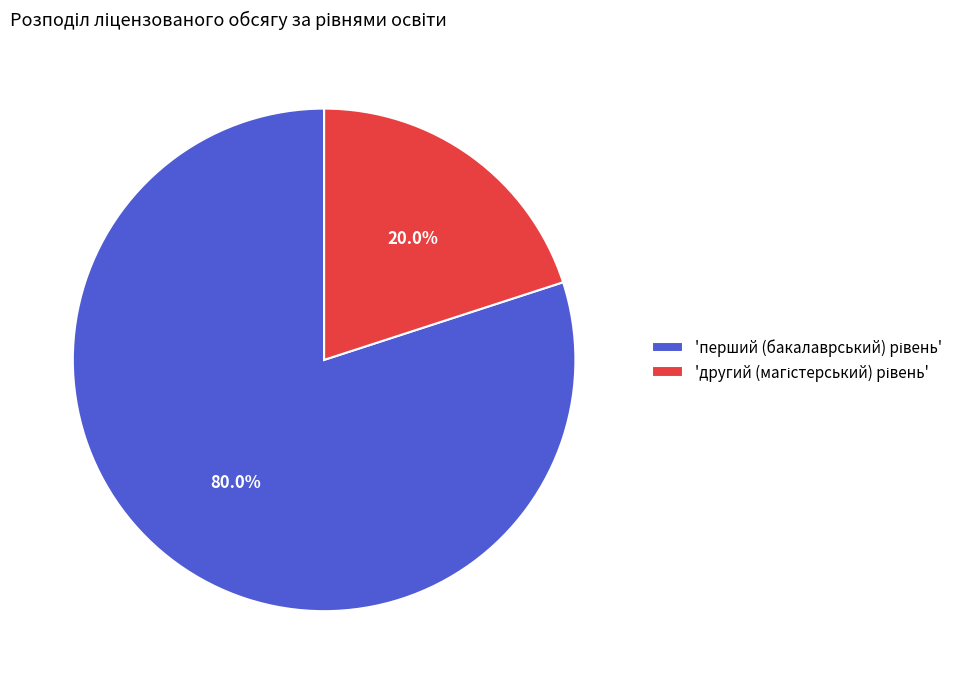

Is there any slice that represents more than half of the pie?

Yes